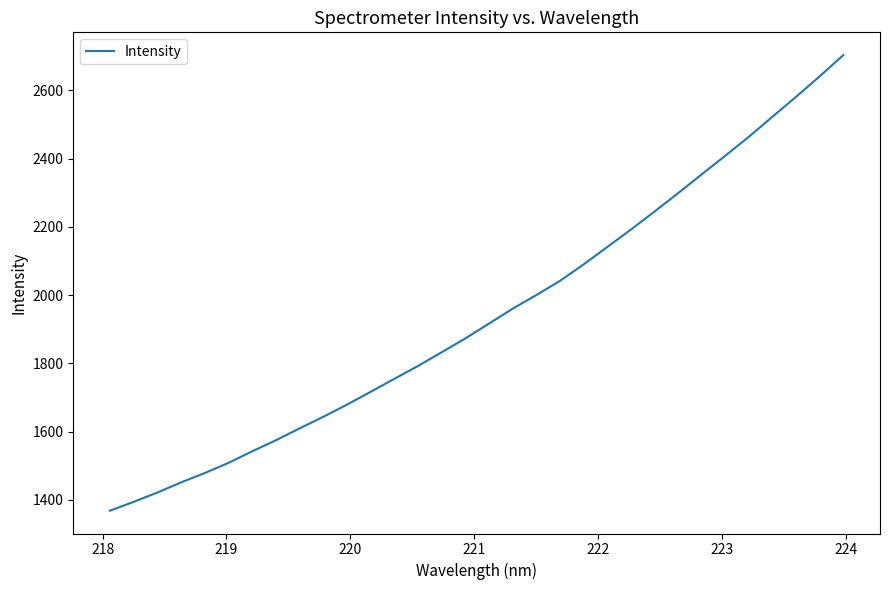

What is the greatest value displayed?

2703.5